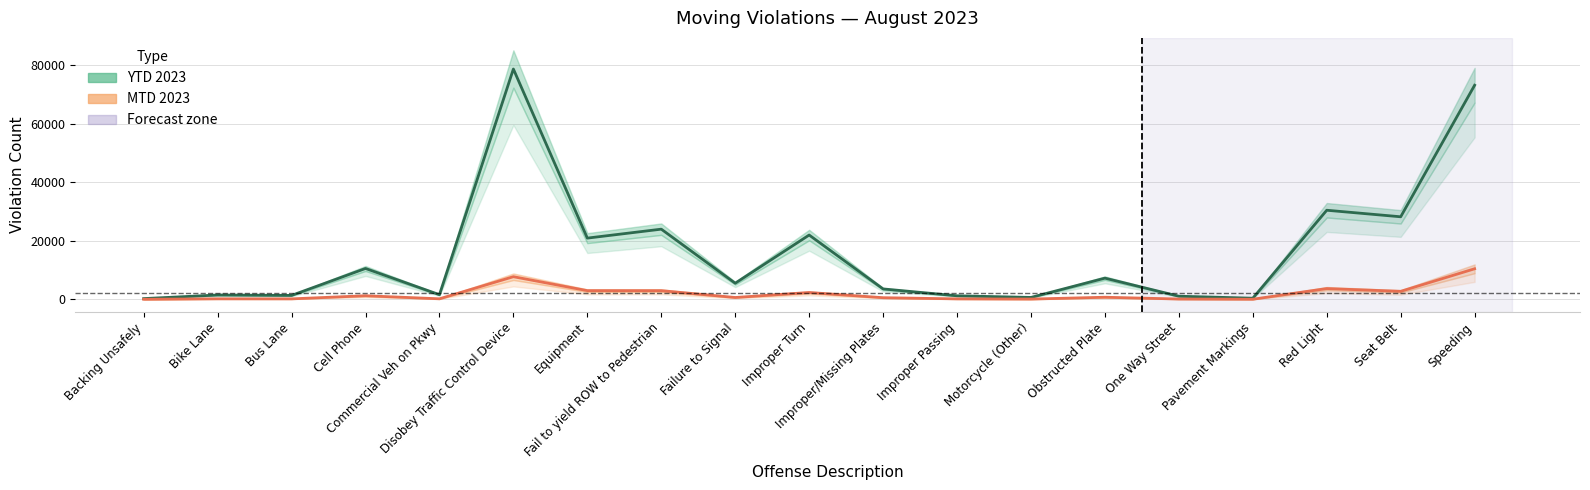

True or false: YTD 2023 has a value of 107620.6 at Speeding.

False